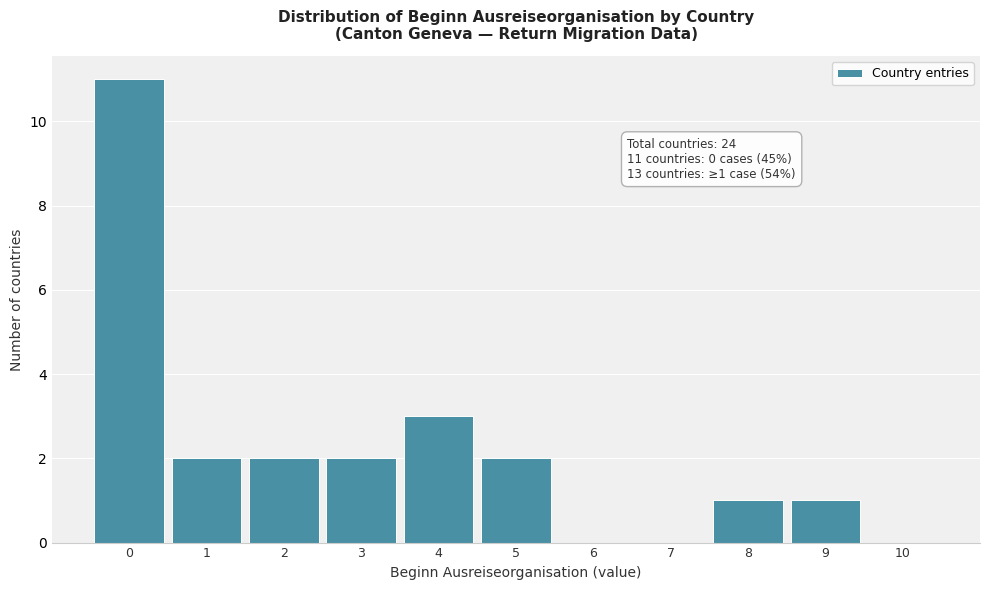

Reading right to left, what are all the values shown in this chart?

10=0	9=1	8=1	7=0	6=0	5=2	4=3	3=2	2=2	1=2	0=11